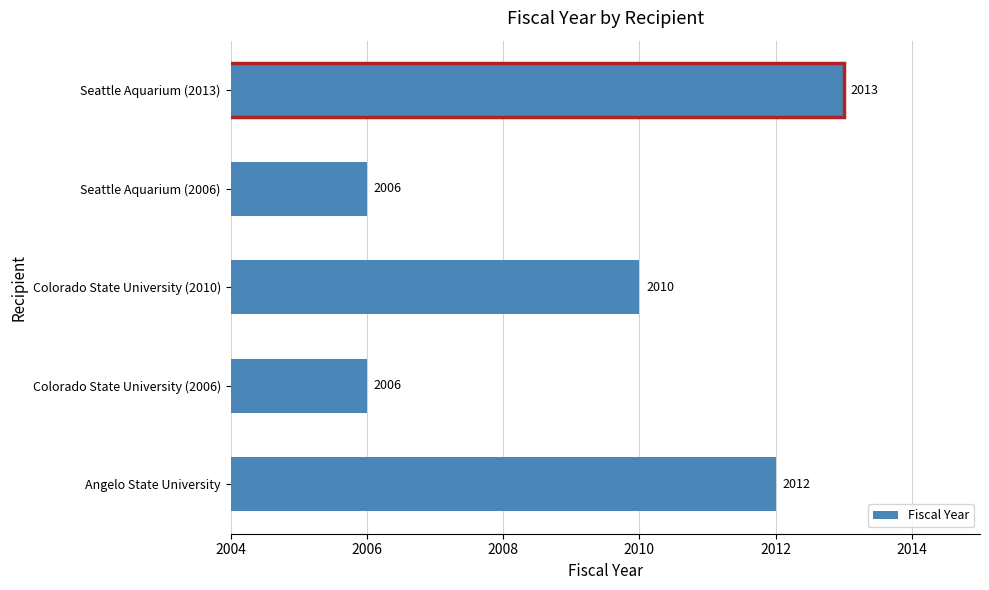

What is the ratio of the value at Angelo State University to the value at Seattle Aquarium (2006)?

1.0